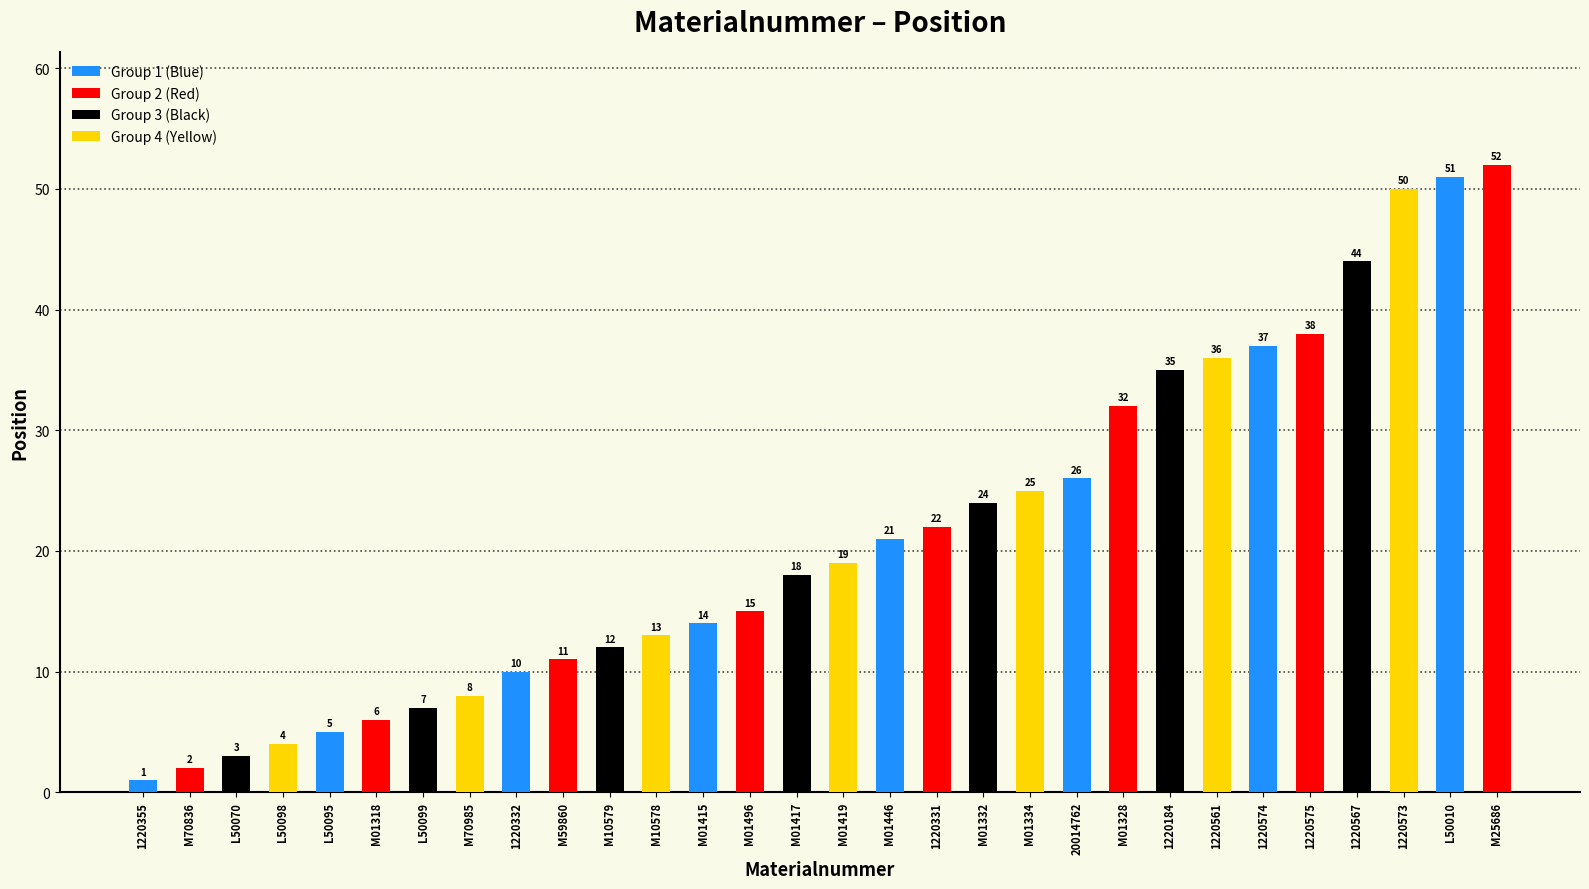

The value at L50098 is 1. True or false?

False